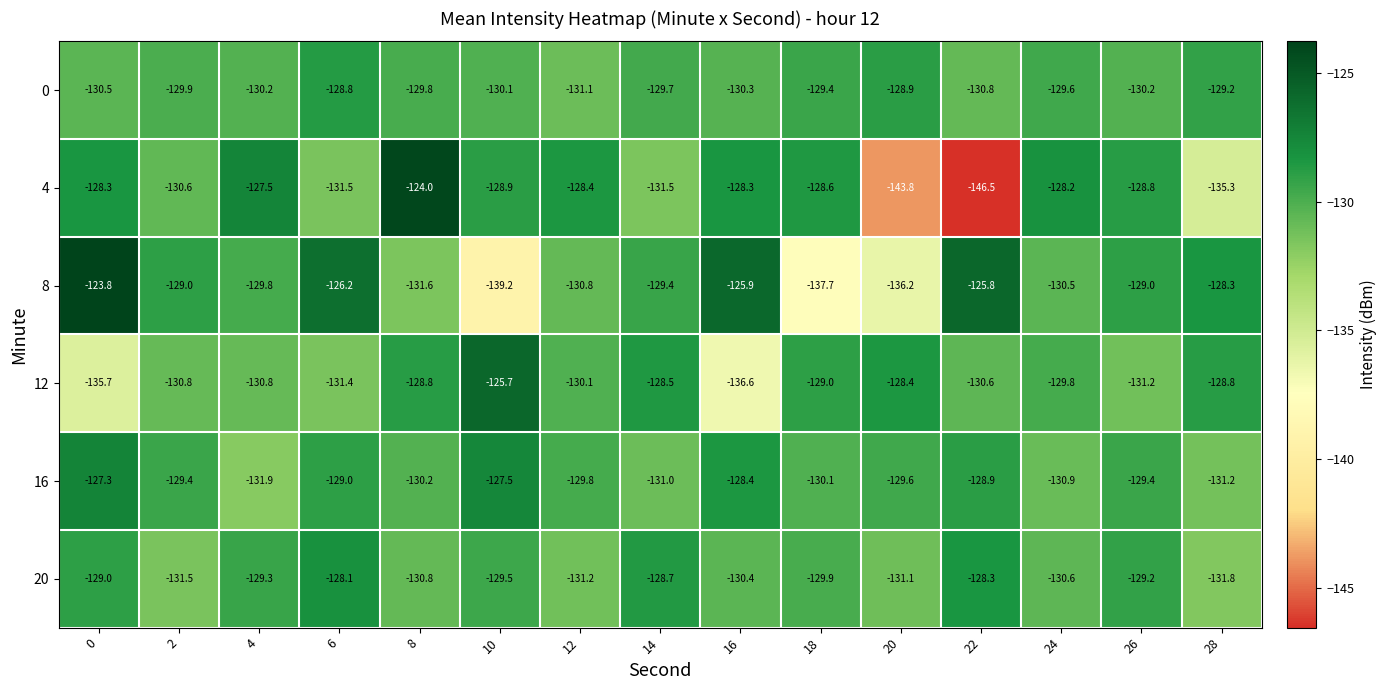

How many values in the 4 series are below -128?

13